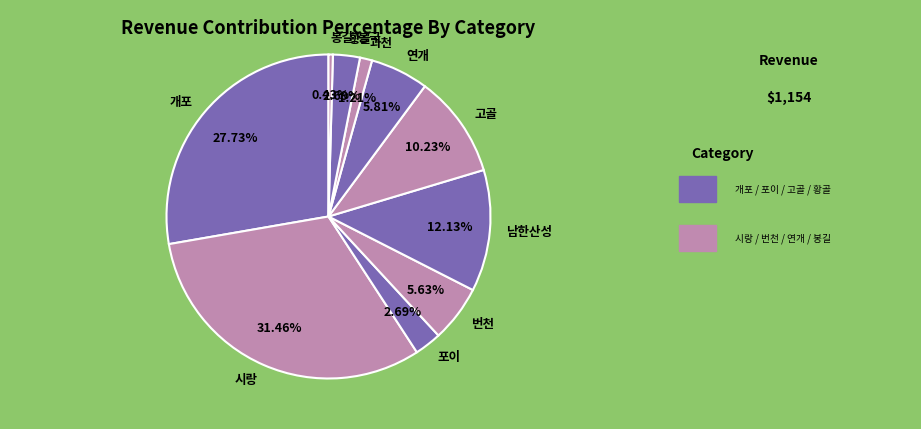

Which slice is the largest?

시랑